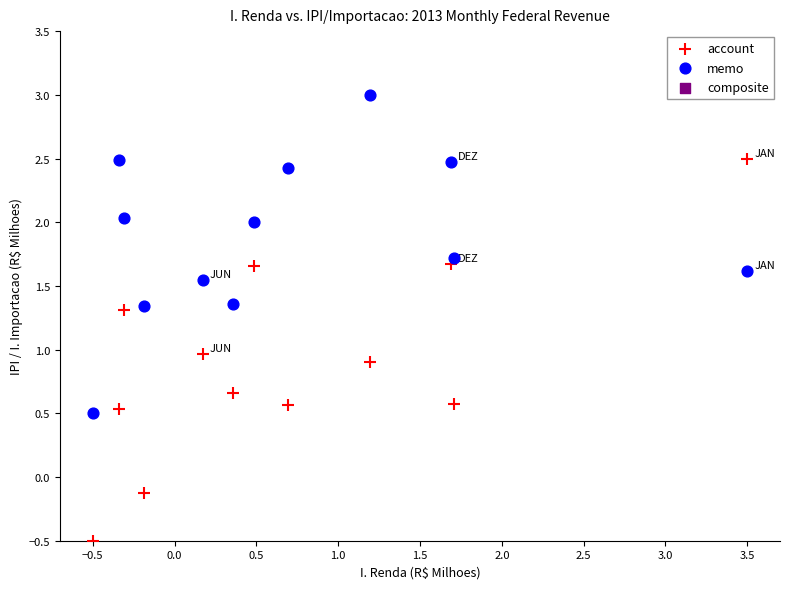

Across all data points, what is the range of X values (max minus min)?

4.0